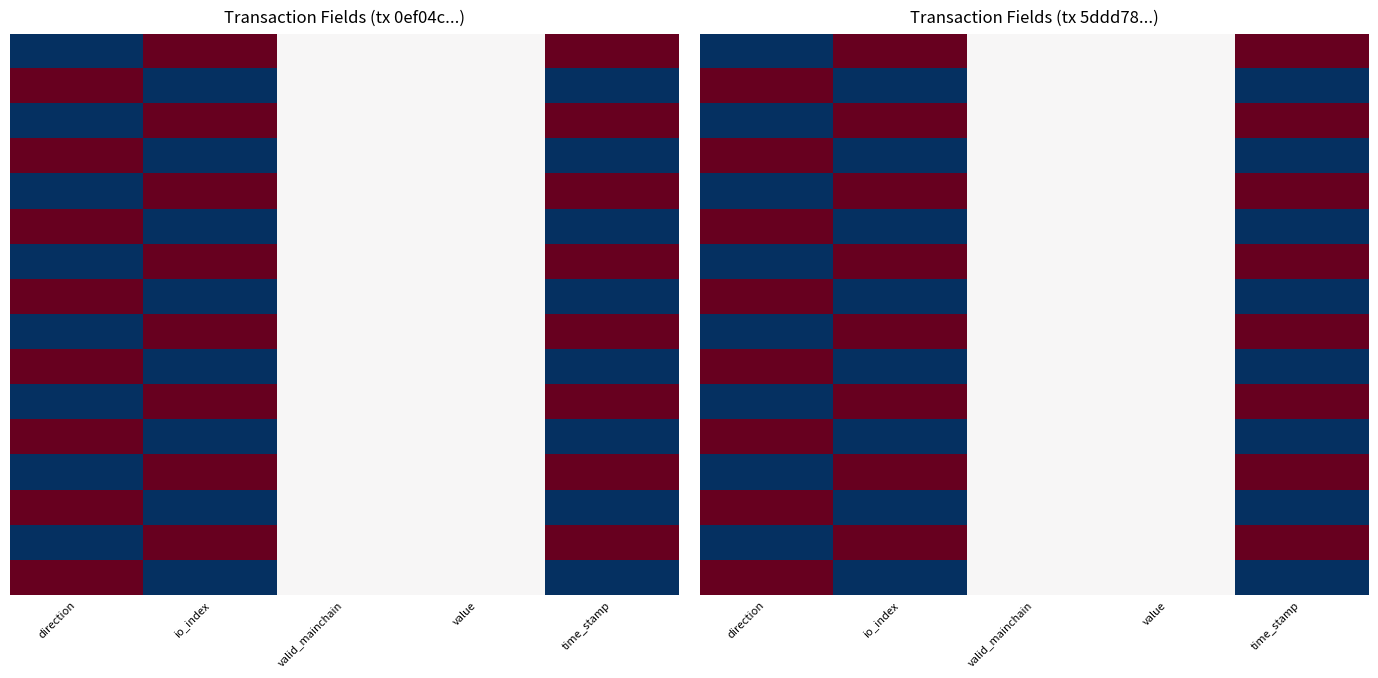

Between valid_mainchain and time_stamp, which is larger?

time_stamp